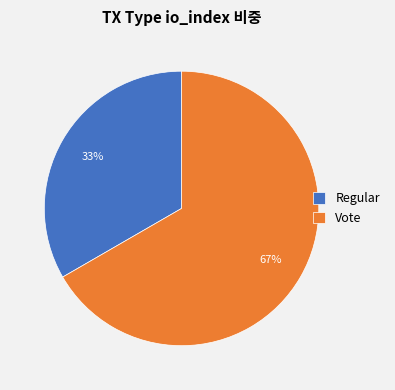

The Regular slice represents 19% of the pie. True or false?

False